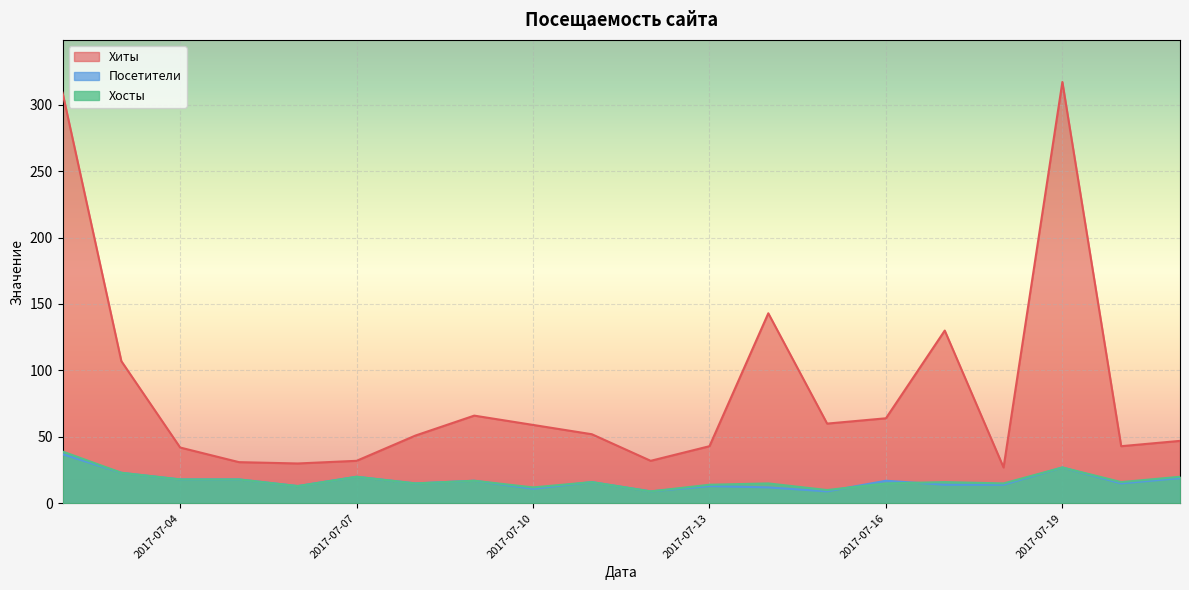

At which category does Посетители reach its first local peak?

2017-07-07